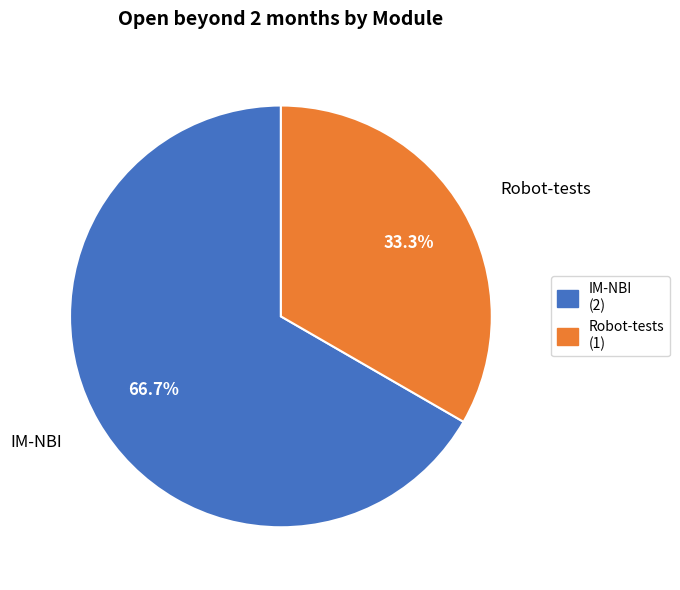

To the nearest percent, what is the difference between the largest and smallest slice percentages?

33%